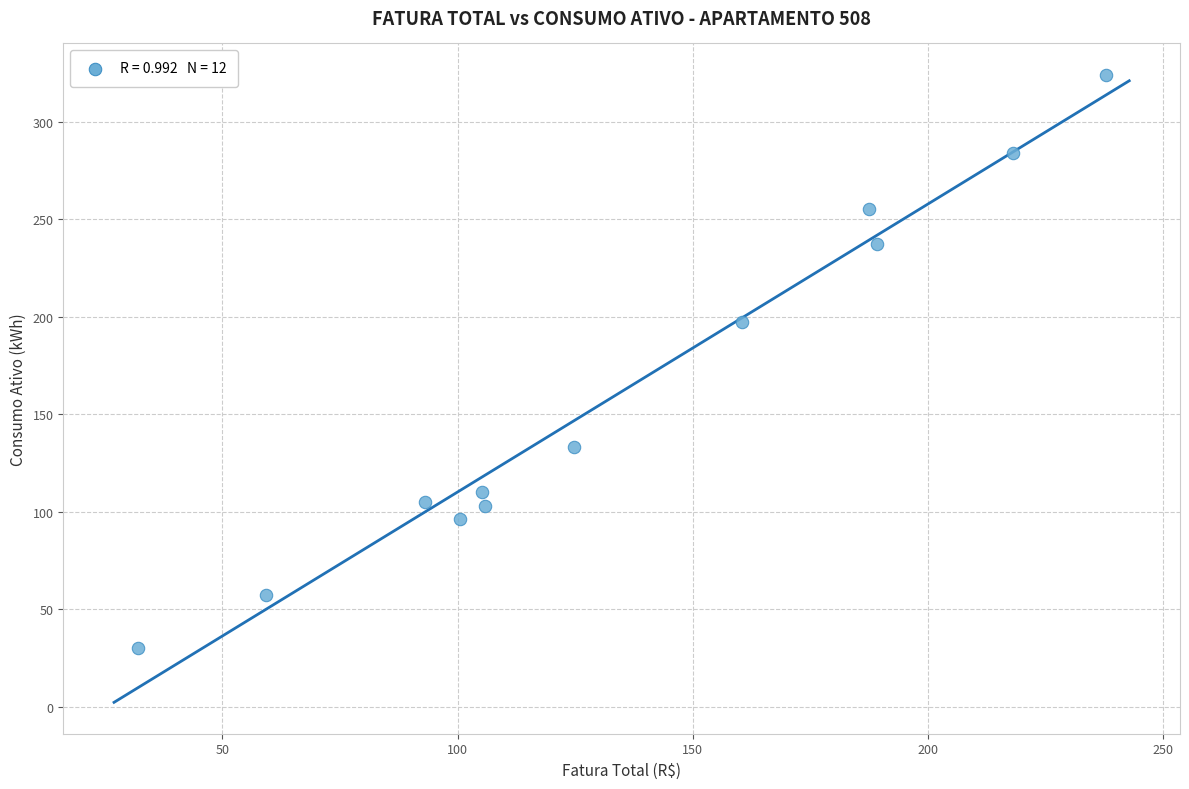

What is the average Y value?

161